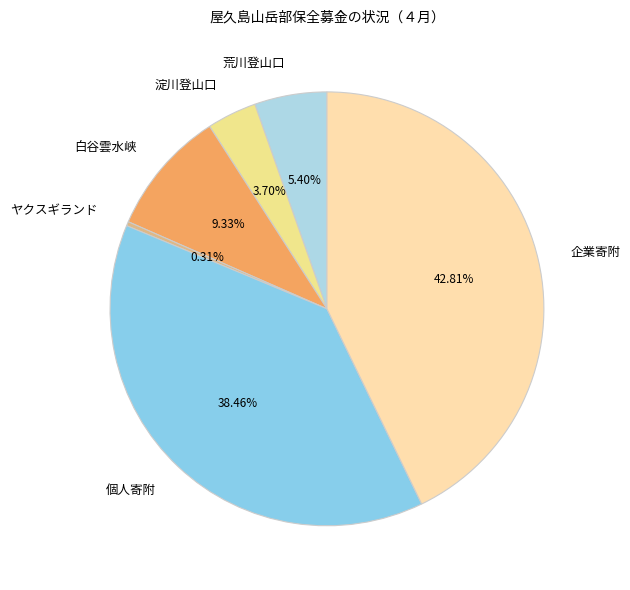

To the nearest percent, what portion does 荒川登山口 represent?

5%